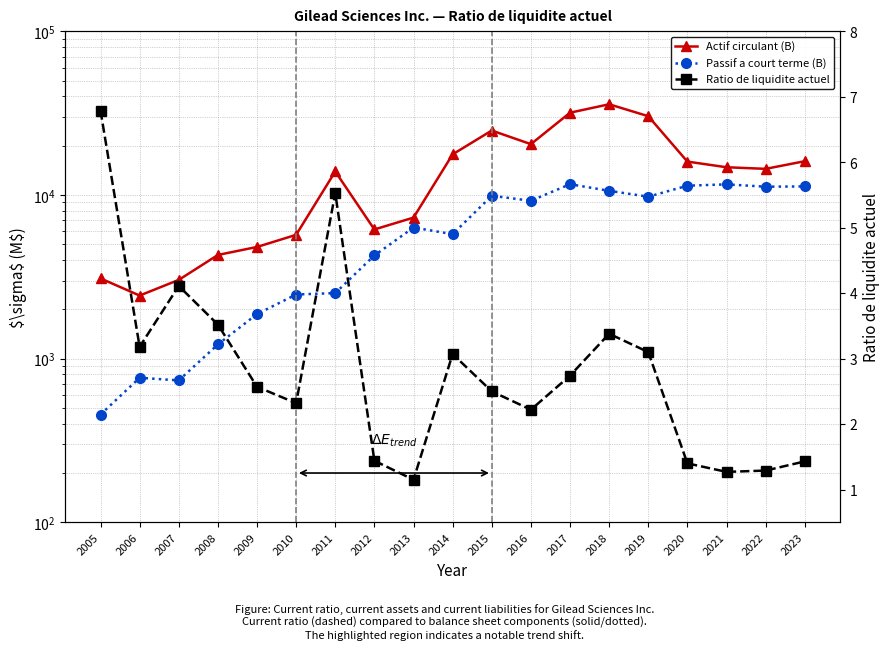

Which series has the largest total across all categories?

Actif circulant (B)